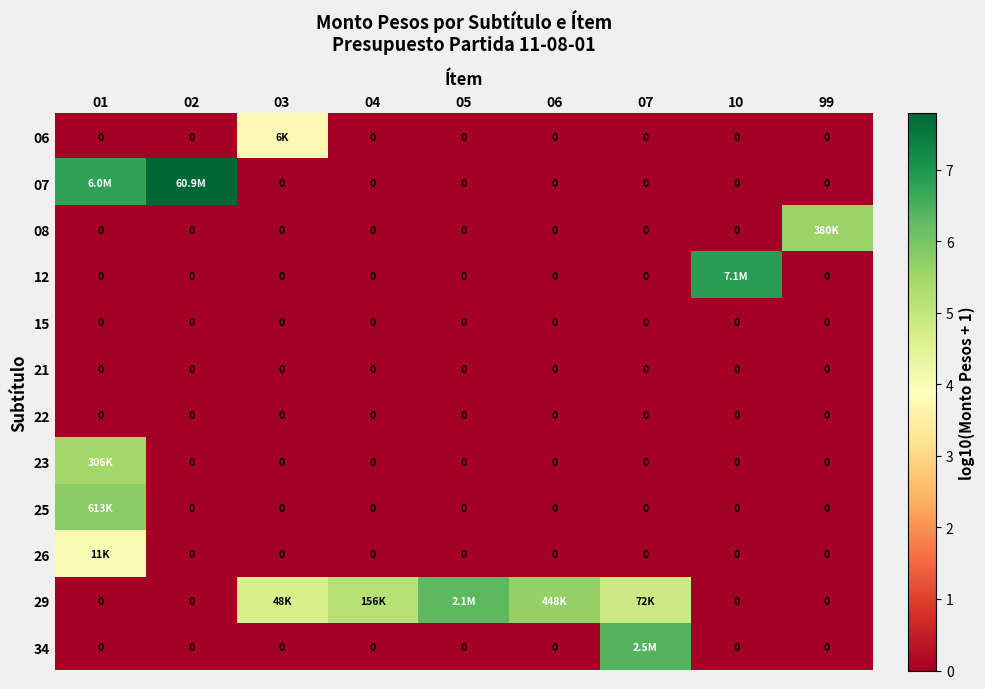

At which label is 21 closest to 0?

01